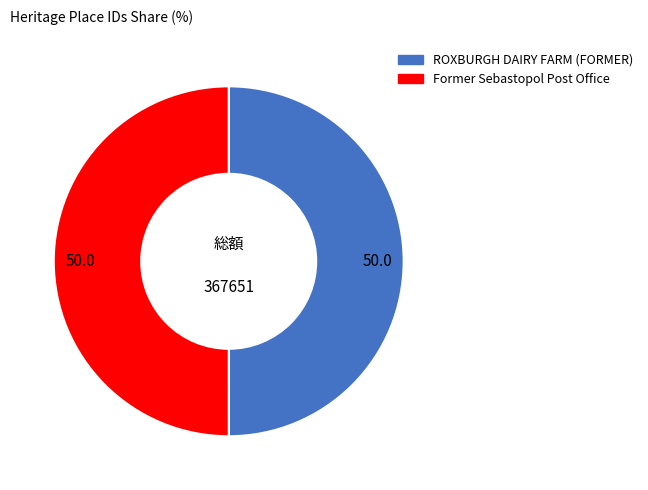

Is it true that ROXBURGH DAIRY FARM (FORMER) is 36% of the pie?

False